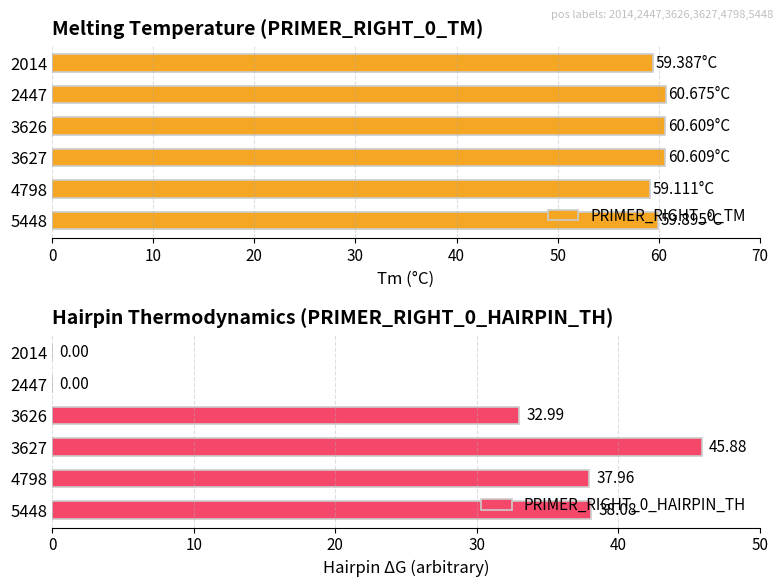

What is the sum of the PRIMER_RIGHT_0_HAIRPIN_TH values at 3626 and 3627?

78.9